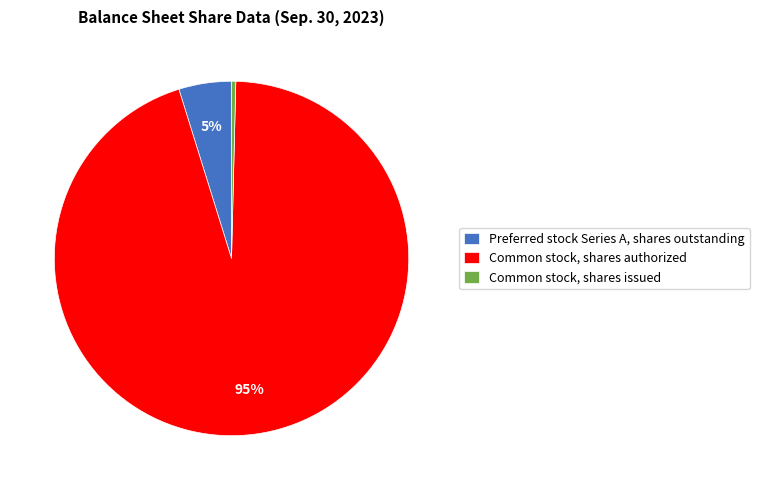

Which has a higher value, Common stock, shares issued or Preferred stock Series A, shares outstanding?

Preferred stock Series A, shares outstanding